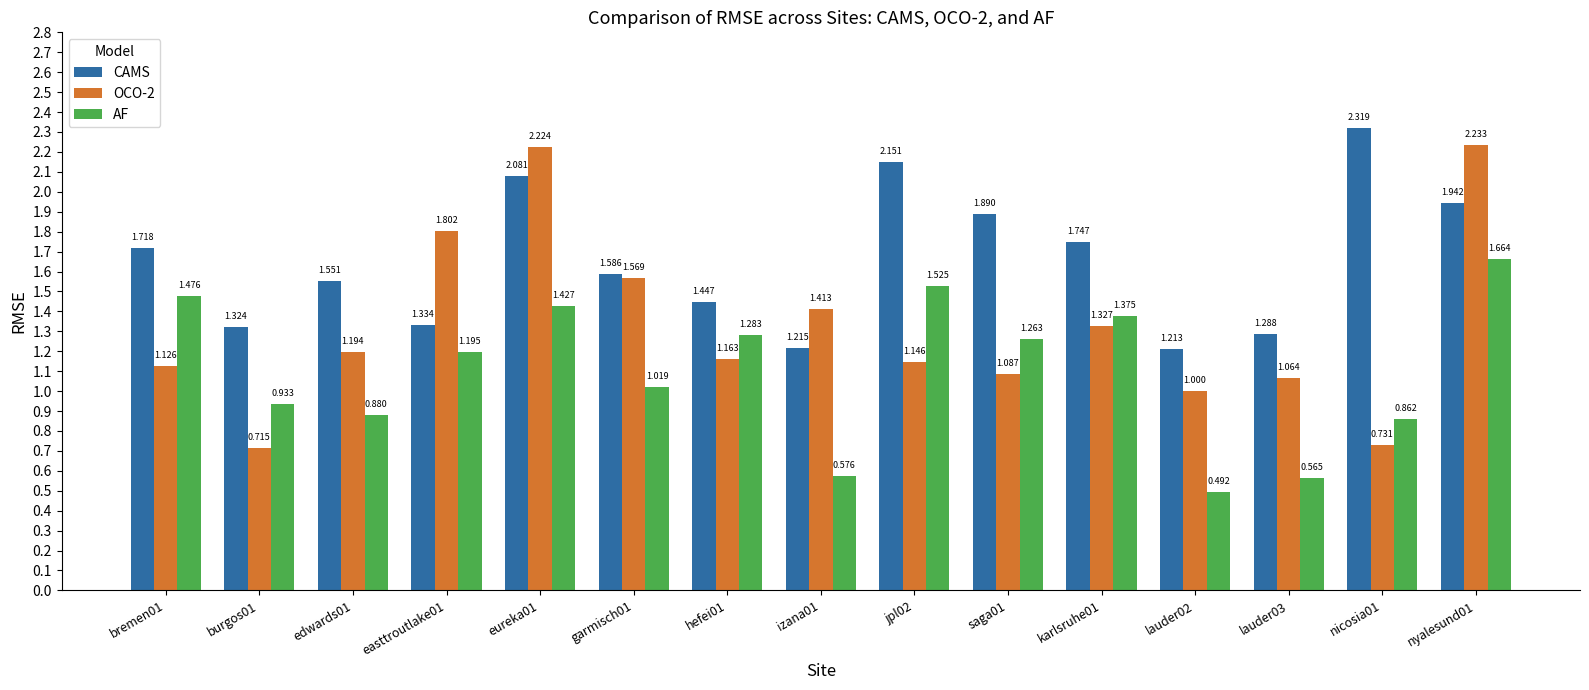

Which series has the largest total across all categories?

CAMS